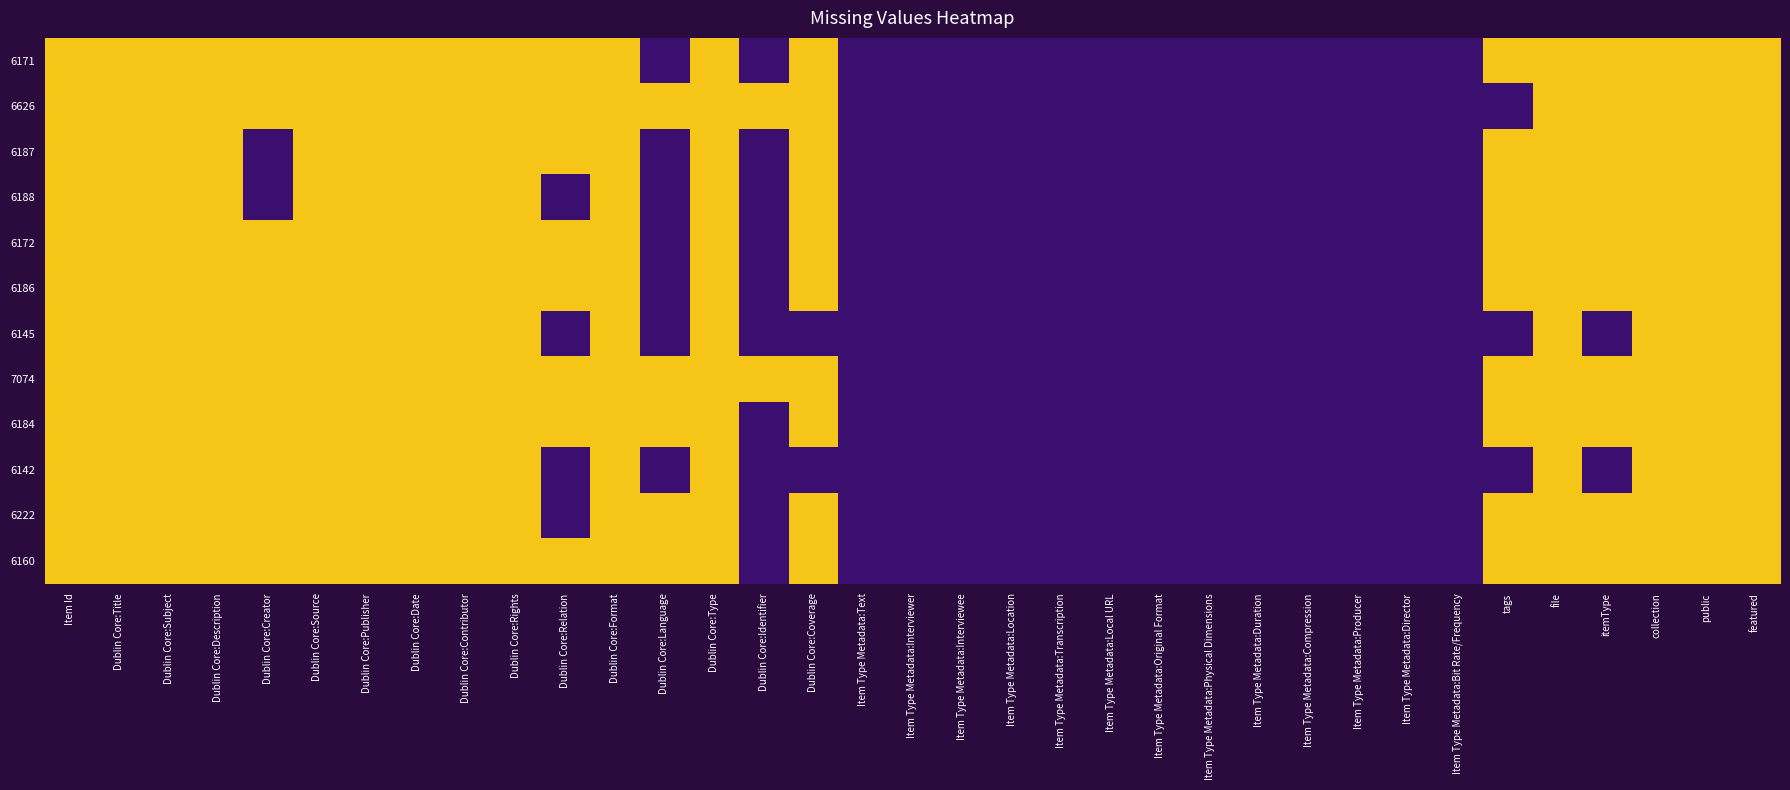

Reading right to left, transcribe all the data shown in this chart.

6171: featured=1	public=1	collection=1	itemType=1	file=1	tags=1	Item Type Metadata:Bit Rate/Frequency=0	Item Type Metadata:Director=0	Item Type Metadata:Producer=0	Item Type Metadata:Compression=0	Item Type Metadata:Duration=0	Item Type Metadata:Physical Dimensions=0	Item Type Metadata:Original Format=0	Item Type Metadata:Local URL=0	Item Type Metadata:Transcription=0	Item Type Metadata:Location=0	Item Type Metadata:Interviewee=0	Item Type Metadata:Interviewer=0	Item Type Metadata:Text=0	Dublin Core:Coverage=1	Dublin Core:Identifier=0	Dublin Core:Type=1	Dublin Core:Language=0	Dublin Core:Format=1	Dublin Core:Relation=1	Dublin Core:Rights=1	Dublin Core:Contributor=1	Dublin Core:Date=1	Dublin Core:Publisher=1	Dublin Core:Source=1	Dublin Core:Creator=1	Dublin Core:Description=1	Dublin Core:Subject=1	Dublin Core:Title=1	Item Id=1
6626: featured=1	public=1	collection=1	itemType=1	file=1	tags=0	Item Type Metadata:Bit Rate/Frequency=0	Item Type Metadata:Director=0	Item Type Metadata:Producer=0	Item Type Metadata:Compression=0	Item Type Metadata:Duration=0	Item Type Metadata:Physical Dimensions=0	Item Type Metadata:Original Format=0	Item Type Metadata:Local URL=0	Item Type Metadata:Transcription=0	Item Type Metadata:Location=0	Item Type Metadata:Interviewee=0	Item Type Metadata:Interviewer=0	Item Type Metadata:Text=0	Dublin Core:Coverage=1	Dublin Core:Identifier=1	Dublin Core:Type=1	Dublin Core:Language=1	Dublin Core:Format=1	Dublin Core:Relation=1	Dublin Core:Rights=1	Dublin Core:Contributor=1	Dublin Core:Date=1	Dublin Core:Publisher=1	Dublin Core:Source=1	Dublin Core:Creator=1	Dublin Core:Description=1	Dublin Core:Subject=1	Dublin Core:Title=1	Item Id=1
6187: featured=1	public=1	collection=1	itemType=1	file=1	tags=1	Item Type Metadata:Bit Rate/Frequency=0	Item Type Metadata:Director=0	Item Type Metadata:Producer=0	Item Type Metadata:Compression=0	Item Type Metadata:Duration=0	Item Type Metadata:Physical Dimensions=0	Item Type Metadata:Original Format=0	Item Type Metadata:Local URL=0	Item Type Metadata:Transcription=0	Item Type Metadata:Location=0	Item Type Metadata:Interviewee=0	Item Type Metadata:Interviewer=0	Item Type Metadata:Text=0	Dublin Core:Coverage=1	Dublin Core:Identifier=0	Dublin Core:Type=1	Dublin Core:Language=0	Dublin Core:Format=1	Dublin Core:Relation=1	Dublin Core:Rights=1	Dublin Core:Contributor=1	Dublin Core:Date=1	Dublin Core:Publisher=1	Dublin Core:Source=1	Dublin Core:Creator=0	Dublin Core:Description=1	Dublin Core:Subject=1	Dublin Core:Title=1	Item Id=1
6188: featured=1	public=1	collection=1	itemType=1	file=1	tags=1	Item Type Metadata:Bit Rate/Frequency=0	Item Type Metadata:Director=0	Item Type Metadata:Producer=0	Item Type Metadata:Compression=0	Item Type Metadata:Duration=0	Item Type Metadata:Physical Dimensions=0	Item Type Metadata:Original Format=0	Item Type Metadata:Local URL=0	Item Type Metadata:Transcription=0	Item Type Metadata:Location=0	Item Type Metadata:Interviewee=0	Item Type Metadata:Interviewer=0	Item Type Metadata:Text=0	Dublin Core:Coverage=1	Dublin Core:Identifier=0	Dublin Core:Type=1	Dublin Core:Language=0	Dublin Core:Format=1	Dublin Core:Relation=0	Dublin Core:Rights=1	Dublin Core:Contributor=1	Dublin Core:Date=1	Dublin Core:Publisher=1	Dublin Core:Source=1	Dublin Core:Creator=0	Dublin Core:Description=1	Dublin Core:Subject=1	Dublin Core:Title=1	Item Id=1
6172: featured=1	public=1	collection=1	itemType=1	file=1	tags=1	Item Type Metadata:Bit Rate/Frequency=0	Item Type Metadata:Director=0	Item Type Metadata:Producer=0	Item Type Metadata:Compression=0	Item Type Metadata:Duration=0	Item Type Metadata:Physical Dimensions=0	Item Type Metadata:Original Format=0	Item Type Metadata:Local URL=0	Item Type Metadata:Transcription=0	Item Type Metadata:Location=0	Item Type Metadata:Interviewee=0	Item Type Metadata:Interviewer=0	Item Type Metadata:Text=0	Dublin Core:Coverage=1	Dublin Core:Identifier=0	Dublin Core:Type=1	Dublin Core:Language=0	Dublin Core:Format=1	Dublin Core:Relation=1	Dublin Core:Rights=1	Dublin Core:Contributor=1	Dublin Core:Date=1	Dublin Core:Publisher=1	Dublin Core:Source=1	Dublin Core:Creator=1	Dublin Core:Description=1	Dublin Core:Subject=1	Dublin Core:Title=1	Item Id=1
6186: featured=1	public=1	collection=1	itemType=1	file=1	tags=1	Item Type Metadata:Bit Rate/Frequency=0	Item Type Metadata:Director=0	Item Type Metadata:Producer=0	Item Type Metadata:Compression=0	Item Type Metadata:Duration=0	Item Type Metadata:Physical Dimensions=0	Item Type Metadata:Original Format=0	Item Type Metadata:Local URL=0	Item Type Metadata:Transcription=0	Item Type Metadata:Location=0	Item Type Metadata:Interviewee=0	Item Type Metadata:Interviewer=0	Item Type Metadata:Text=0	Dublin Core:Coverage=1	Dublin Core:Identifier=0	Dublin Core:Type=1	Dublin Core:Language=0	Dublin Core:Format=1	Dublin Core:Relation=1	Dublin Core:Rights=1	Dublin Core:Contributor=1	Dublin Core:Date=1	Dublin Core:Publisher=1	Dublin Core:Source=1	Dublin Core:Creator=1	Dublin Core:Description=1	Dublin Core:Subject=1	Dublin Core:Title=1	Item Id=1
6145: featured=1	public=1	collection=1	itemType=0	file=1	tags=0	Item Type Metadata:Bit Rate/Frequency=0	Item Type Metadata:Director=0	Item Type Metadata:Producer=0	Item Type Metadata:Compression=0	Item Type Metadata:Duration=0	Item Type Metadata:Physical Dimensions=0	Item Type Metadata:Original Format=0	Item Type Metadata:Local URL=0	Item Type Metadata:Transcription=0	Item Type Metadata:Location=0	Item Type Metadata:Interviewee=0	Item Type Metadata:Interviewer=0	Item Type Metadata:Text=0	Dublin Core:Coverage=0	Dublin Core:Identifier=0	Dublin Core:Type=1	Dublin Core:Language=0	Dublin Core:Format=1	Dublin Core:Relation=0	Dublin Core:Rights=1	Dublin Core:Contributor=1	Dublin Core:Date=1	Dublin Core:Publisher=1	Dublin Core:Source=1	Dublin Core:Creator=1	Dublin Core:Description=1	Dublin Core:Subject=1	Dublin Core:Title=1	Item Id=1
7074: featured=1	public=1	collection=1	itemType=1	file=1	tags=1	Item Type Metadata:Bit Rate/Frequency=0	Item Type Metadata:Director=0	Item Type Metadata:Producer=0	Item Type Metadata:Compression=0	Item Type Metadata:Duration=0	Item Type Metadata:Physical Dimensions=0	Item Type Metadata:Original Format=0	Item Type Metadata:Local URL=0	Item Type Metadata:Transcription=0	Item Type Metadata:Location=0	Item Type Metadata:Interviewee=0	Item Type Metadata:Interviewer=0	Item Type Metadata:Text=0	Dublin Core:Coverage=1	Dublin Core:Identifier=1	Dublin Core:Type=1	Dublin Core:Language=1	Dublin Core:Format=1	Dublin Core:Relation=1	Dublin Core:Rights=1	Dublin Core:Contributor=1	Dublin Core:Date=1	Dublin Core:Publisher=1	Dublin Core:Source=1	Dublin Core:Creator=1	Dublin Core:Description=1	Dublin Core:Subject=1	Dublin Core:Title=1	Item Id=1
6184: featured=1	public=1	collection=1	itemType=1	file=1	tags=1	Item Type Metadata:Bit Rate/Frequency=0	Item Type Metadata:Director=0	Item Type Metadata:Producer=0	Item Type Metadata:Compression=0	Item Type Metadata:Duration=0	Item Type Metadata:Physical Dimensions=0	Item Type Metadata:Original Format=0	Item Type Metadata:Local URL=0	Item Type Metadata:Transcription=0	Item Type Metadata:Location=0	Item Type Metadata:Interviewee=0	Item Type Metadata:Interviewer=0	Item Type Metadata:Text=0	Dublin Core:Coverage=1	Dublin Core:Identifier=0	Dublin Core:Type=1	Dublin Core:Language=1	Dublin Core:Format=1	Dublin Core:Relation=1	Dublin Core:Rights=1	Dublin Core:Contributor=1	Dublin Core:Date=1	Dublin Core:Publisher=1	Dublin Core:Source=1	Dublin Core:Creator=1	Dublin Core:Description=1	Dublin Core:Subject=1	Dublin Core:Title=1	Item Id=1
6142: featured=1	public=1	collection=1	itemType=0	file=1	tags=0	Item Type Metadata:Bit Rate/Frequency=0	Item Type Metadata:Director=0	Item Type Metadata:Producer=0	Item Type Metadata:Compression=0	Item Type Metadata:Duration=0	Item Type Metadata:Physical Dimensions=0	Item Type Metadata:Original Format=0	Item Type Metadata:Local URL=0	Item Type Metadata:Transcription=0	Item Type Metadata:Location=0	Item Type Metadata:Interviewee=0	Item Type Metadata:Interviewer=0	Item Type Metadata:Text=0	Dublin Core:Coverage=0	Dublin Core:Identifier=0	Dublin Core:Type=1	Dublin Core:Language=0	Dublin Core:Format=1	Dublin Core:Relation=0	Dublin Core:Rights=1	Dublin Core:Contributor=1	Dublin Core:Date=1	Dublin Core:Publisher=1	Dublin Core:Source=1	Dublin Core:Creator=1	Dublin Core:Description=1	Dublin Core:Subject=1	Dublin Core:Title=1	Item Id=1
6222: featured=1	public=1	collection=1	itemType=1	file=1	tags=1	Item Type Metadata:Bit Rate/Frequency=0	Item Type Metadata:Director=0	Item Type Metadata:Producer=0	Item Type Metadata:Compression=0	Item Type Metadata:Duration=0	Item Type Metadata:Physical Dimensions=0	Item Type Metadata:Original Format=0	Item Type Metadata:Local URL=0	Item Type Metadata:Transcription=0	Item Type Metadata:Location=0	Item Type Metadata:Interviewee=0	Item Type Metadata:Interviewer=0	Item Type Metadata:Text=0	Dublin Core:Coverage=1	Dublin Core:Identifier=0	Dublin Core:Type=1	Dublin Core:Language=1	Dublin Core:Format=1	Dublin Core:Relation=0	Dublin Core:Rights=1	Dublin Core:Contributor=1	Dublin Core:Date=1	Dublin Core:Publisher=1	Dublin Core:Source=1	Dublin Core:Creator=1	Dublin Core:Description=1	Dublin Core:Subject=1	Dublin Core:Title=1	Item Id=1
6160: featured=1	public=1	collection=1	itemType=1	file=1	tags=1	Item Type Metadata:Bit Rate/Frequency=0	Item Type Metadata:Director=0	Item Type Metadata:Producer=0	Item Type Metadata:Compression=0	Item Type Metadata:Duration=0	Item Type Metadata:Physical Dimensions=0	Item Type Metadata:Original Format=0	Item Type Metadata:Local URL=0	Item Type Metadata:Transcription=0	Item Type Metadata:Location=0	Item Type Metadata:Interviewee=0	Item Type Metadata:Interviewer=0	Item Type Metadata:Text=0	Dublin Core:Coverage=1	Dublin Core:Identifier=0	Dublin Core:Type=1	Dublin Core:Language=1	Dublin Core:Format=1	Dublin Core:Relation=1	Dublin Core:Rights=1	Dublin Core:Contributor=1	Dublin Core:Date=1	Dublin Core:Publisher=1	Dublin Core:Source=1	Dublin Core:Creator=1	Dublin Core:Description=1	Dublin Core:Subject=1	Dublin Core:Title=1	Item Id=1